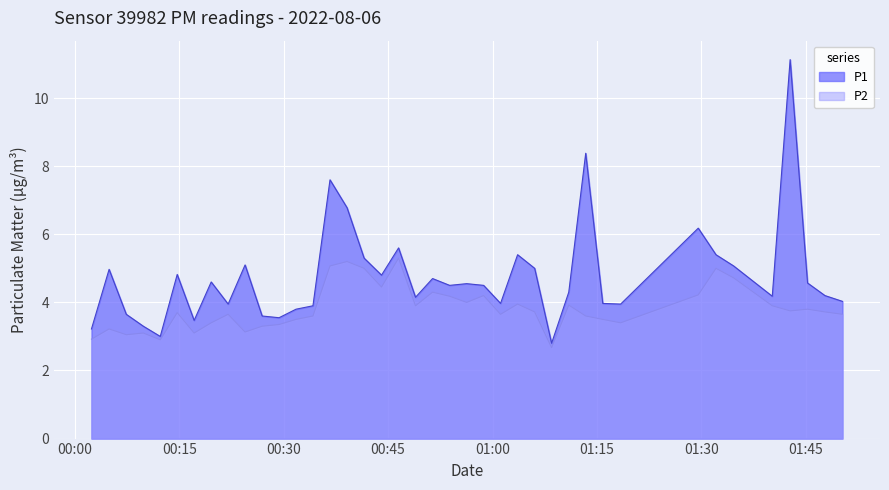

What is the difference between the P2 values at 2022-08-06T00:41:33 and 2022-08-06T01:06:03?

1.3